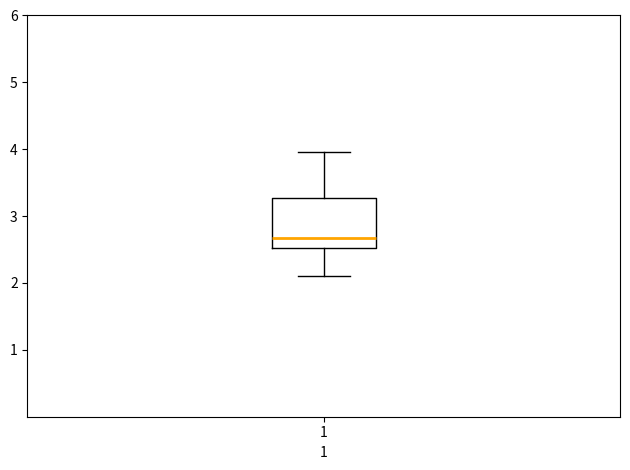

Transcribe this box plot: give where the median line is, the range the box spans, and where the two whiskers end, as read against the y-axis. The values are not printed on the chart, so give them approximately, as read against the axis.

median 2.7, box 2.5 to 3.3, whiskers 2.1 to 4.0